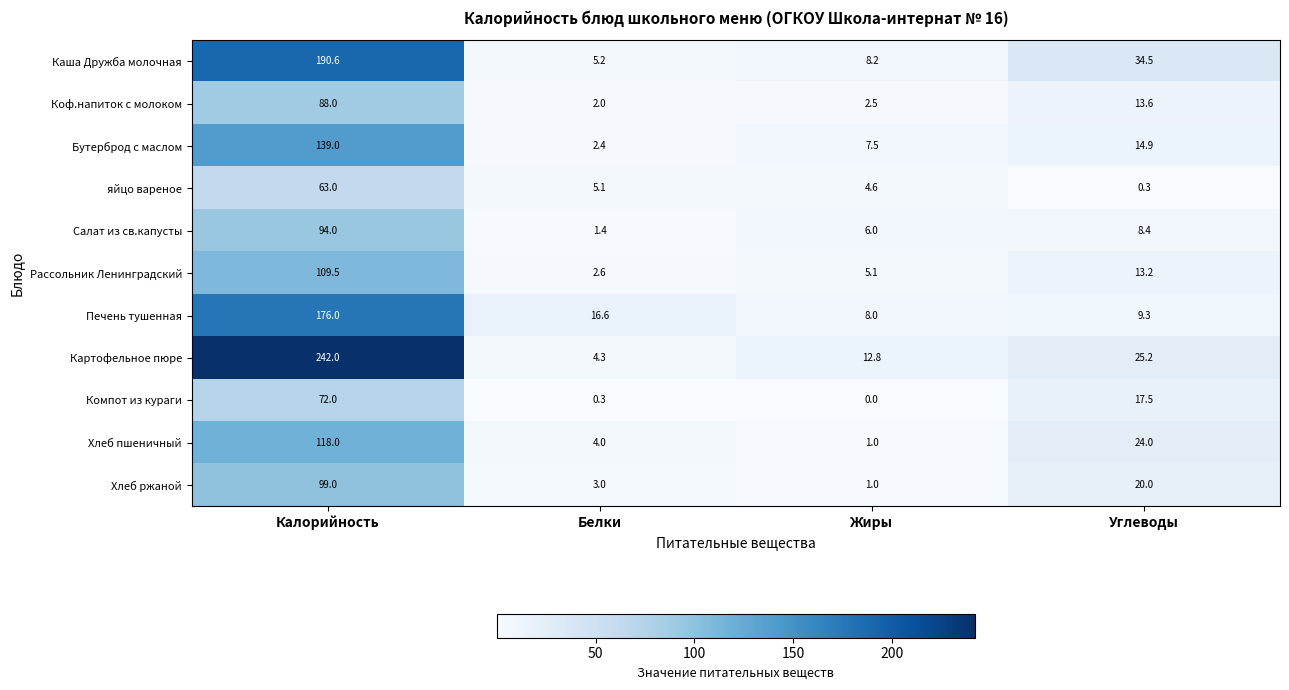

Which series has the largest total across all categories?

Картофельное пюре